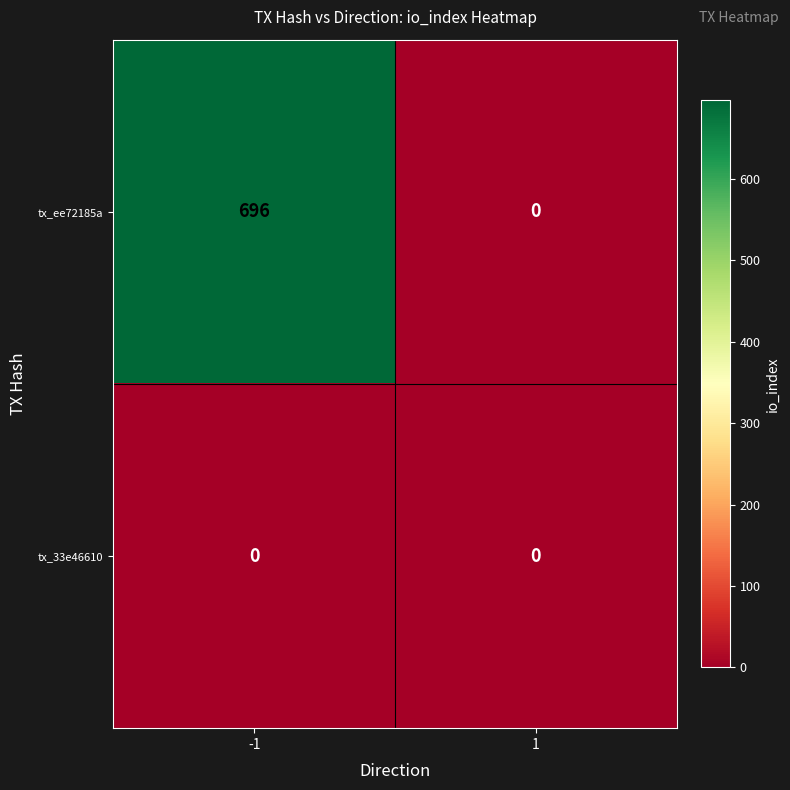

True or false: tx_ee72185a has a value of 0 at 1.

True